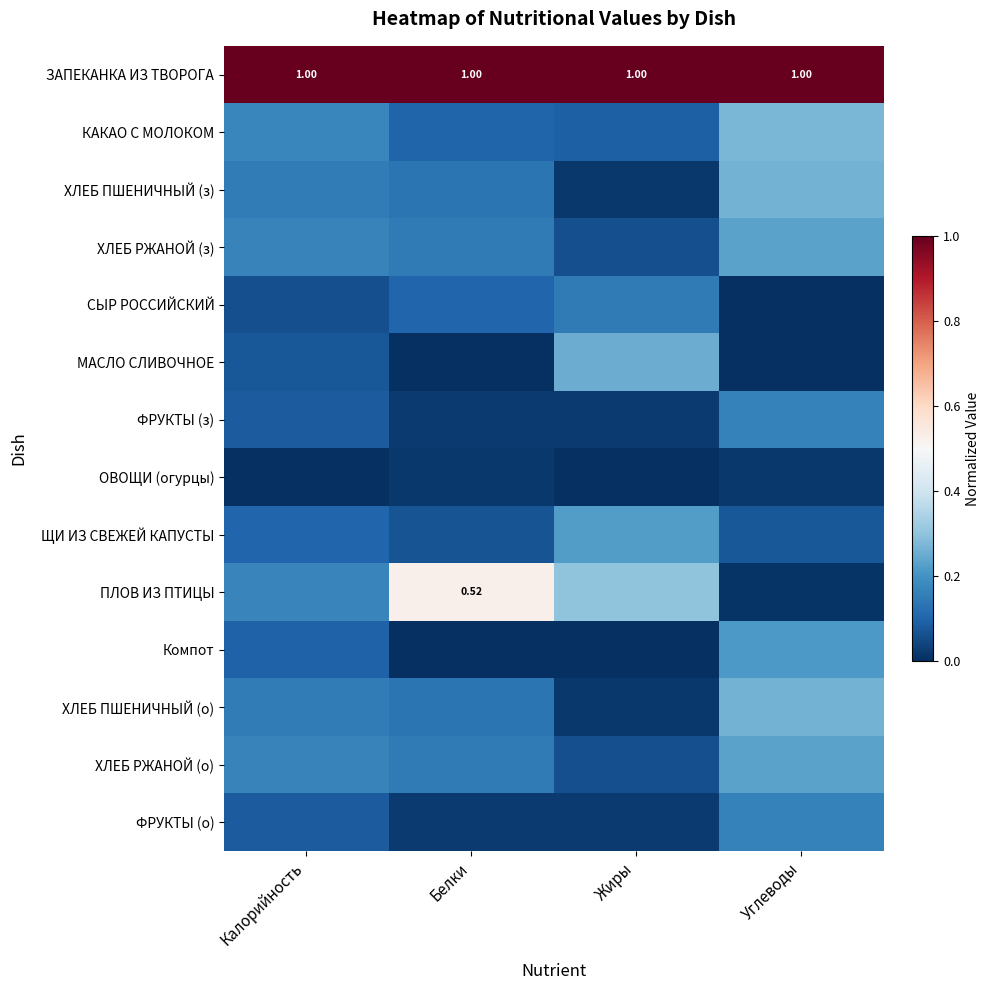

The value of ХЛЕБ ПШЕНИЧНЫЙ (о) at Углеводы is 0.5. True or false?

False